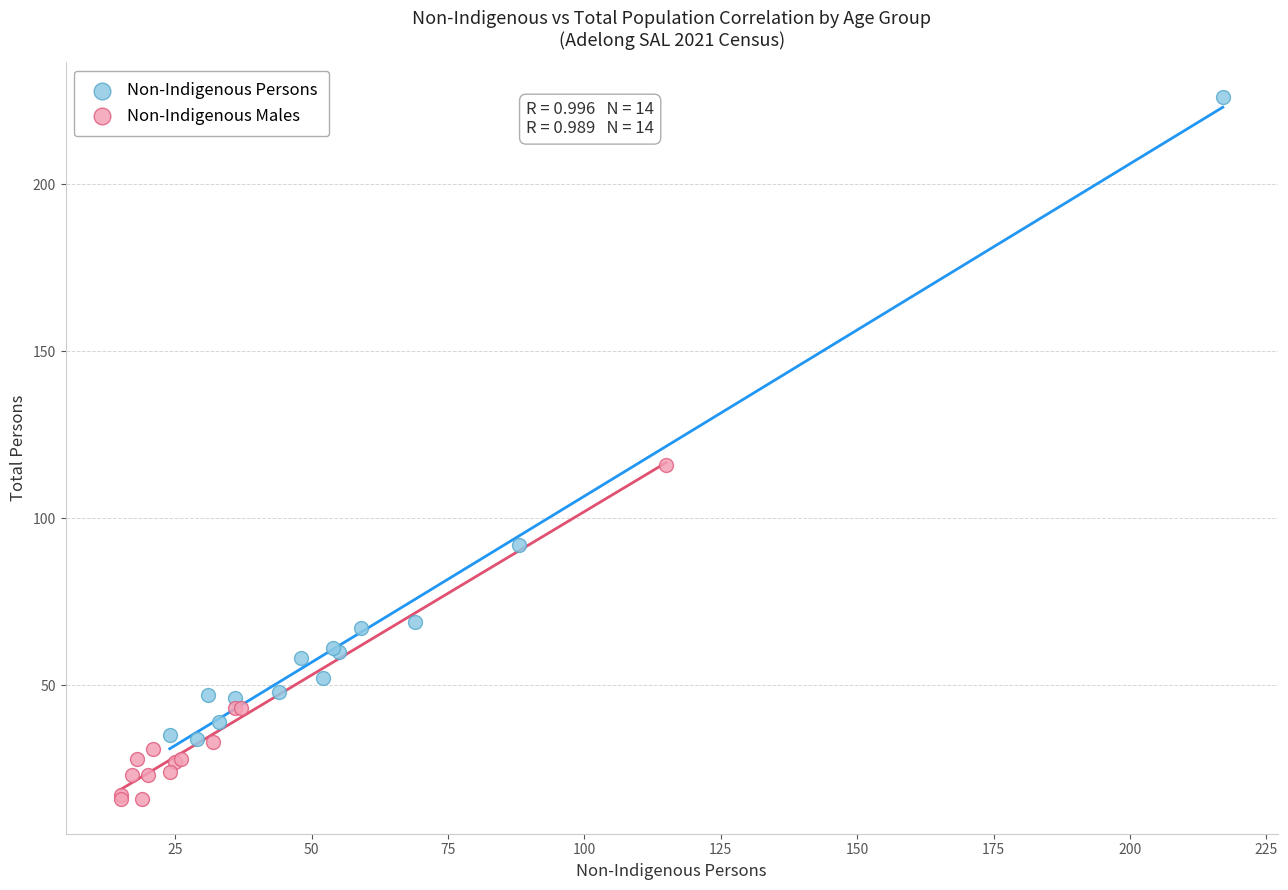

Which series has the widest spread of Y values?

Non-Indigenous Persons